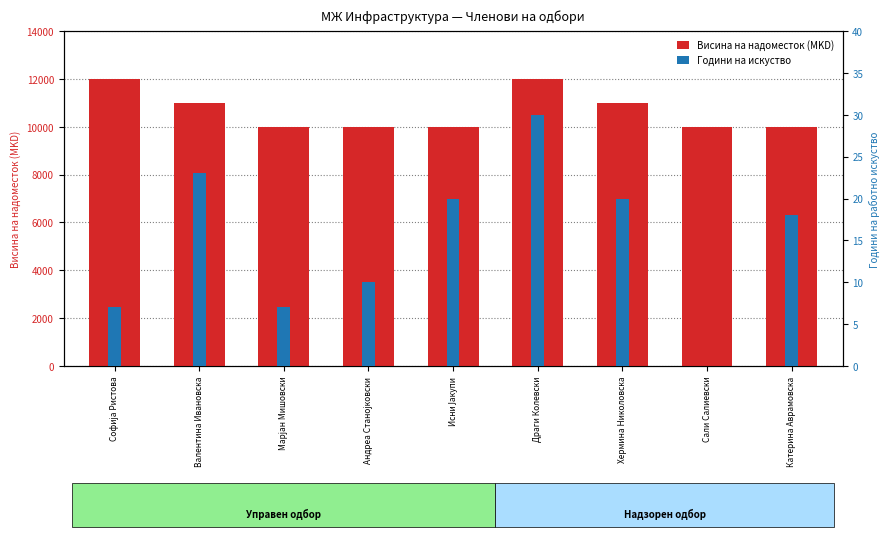

How many data points does each series have?

9